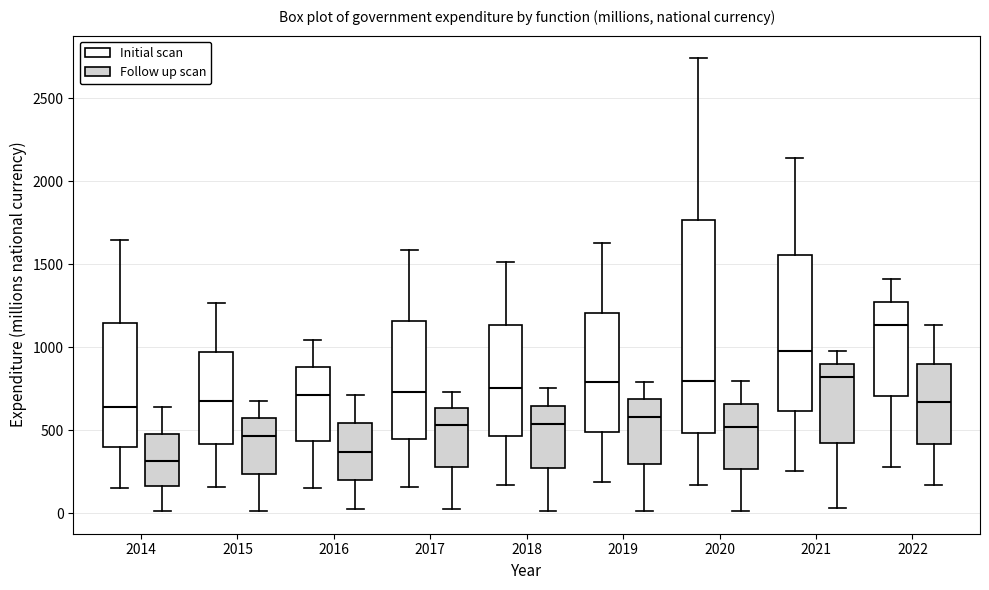

Which box's median line is the lowest?

2014 (Follow up scan)